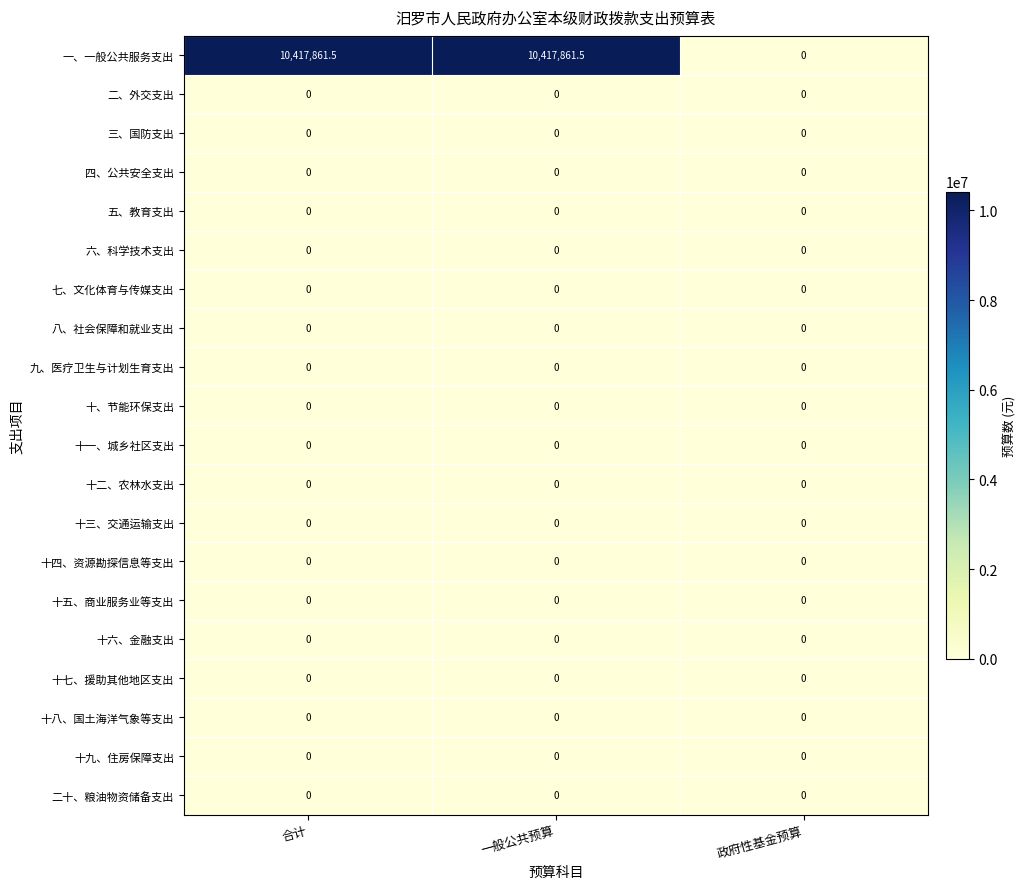

The 二十、粮油物资储备支出 series shows 0.0 at 政府性基金预算. True or false?

True